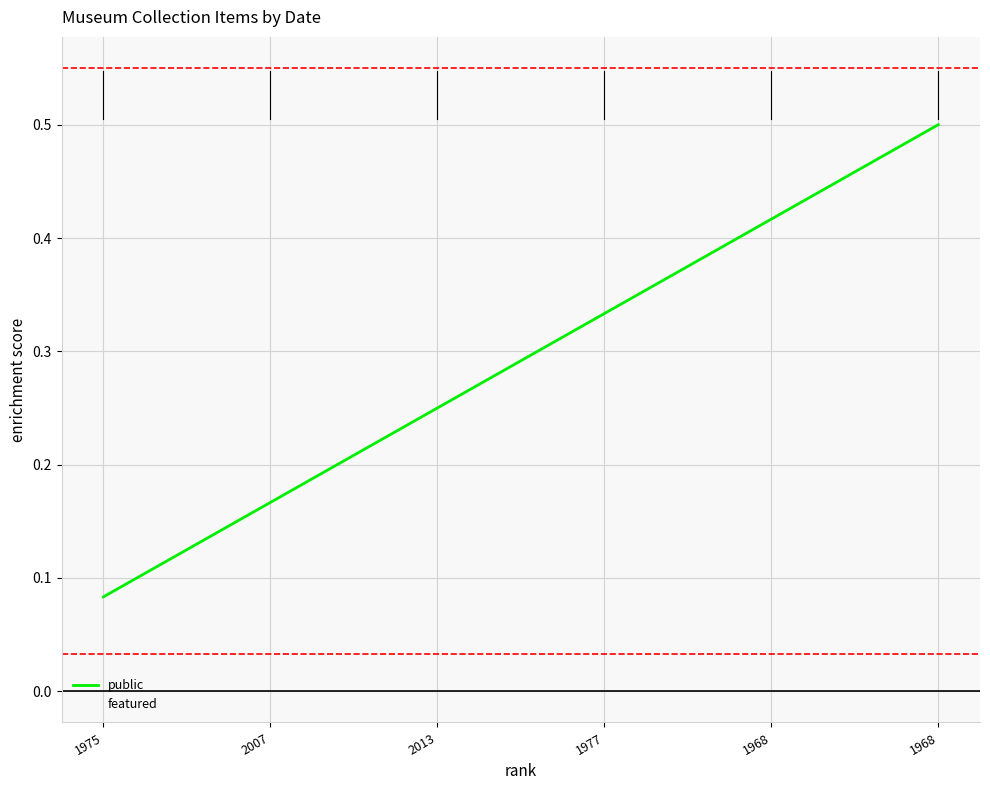

Between 2013 and 1968, which is larger?

1968